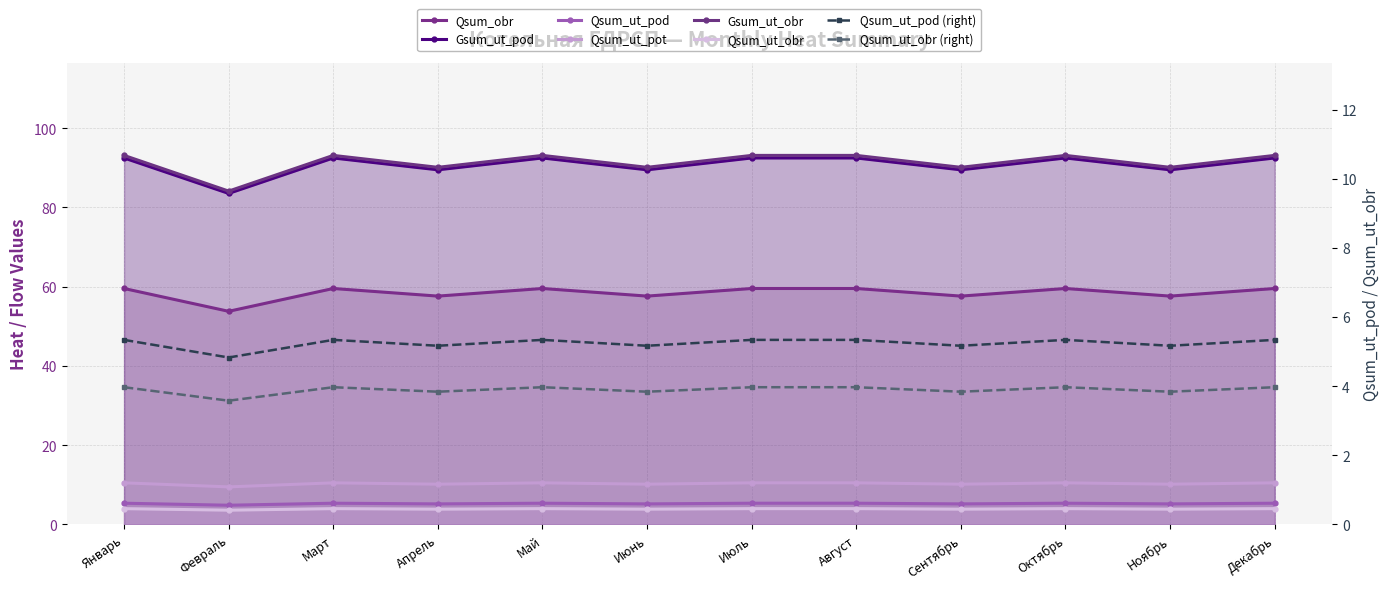

What is the approximate value of Gsum_ut_pod at Август?

92.5